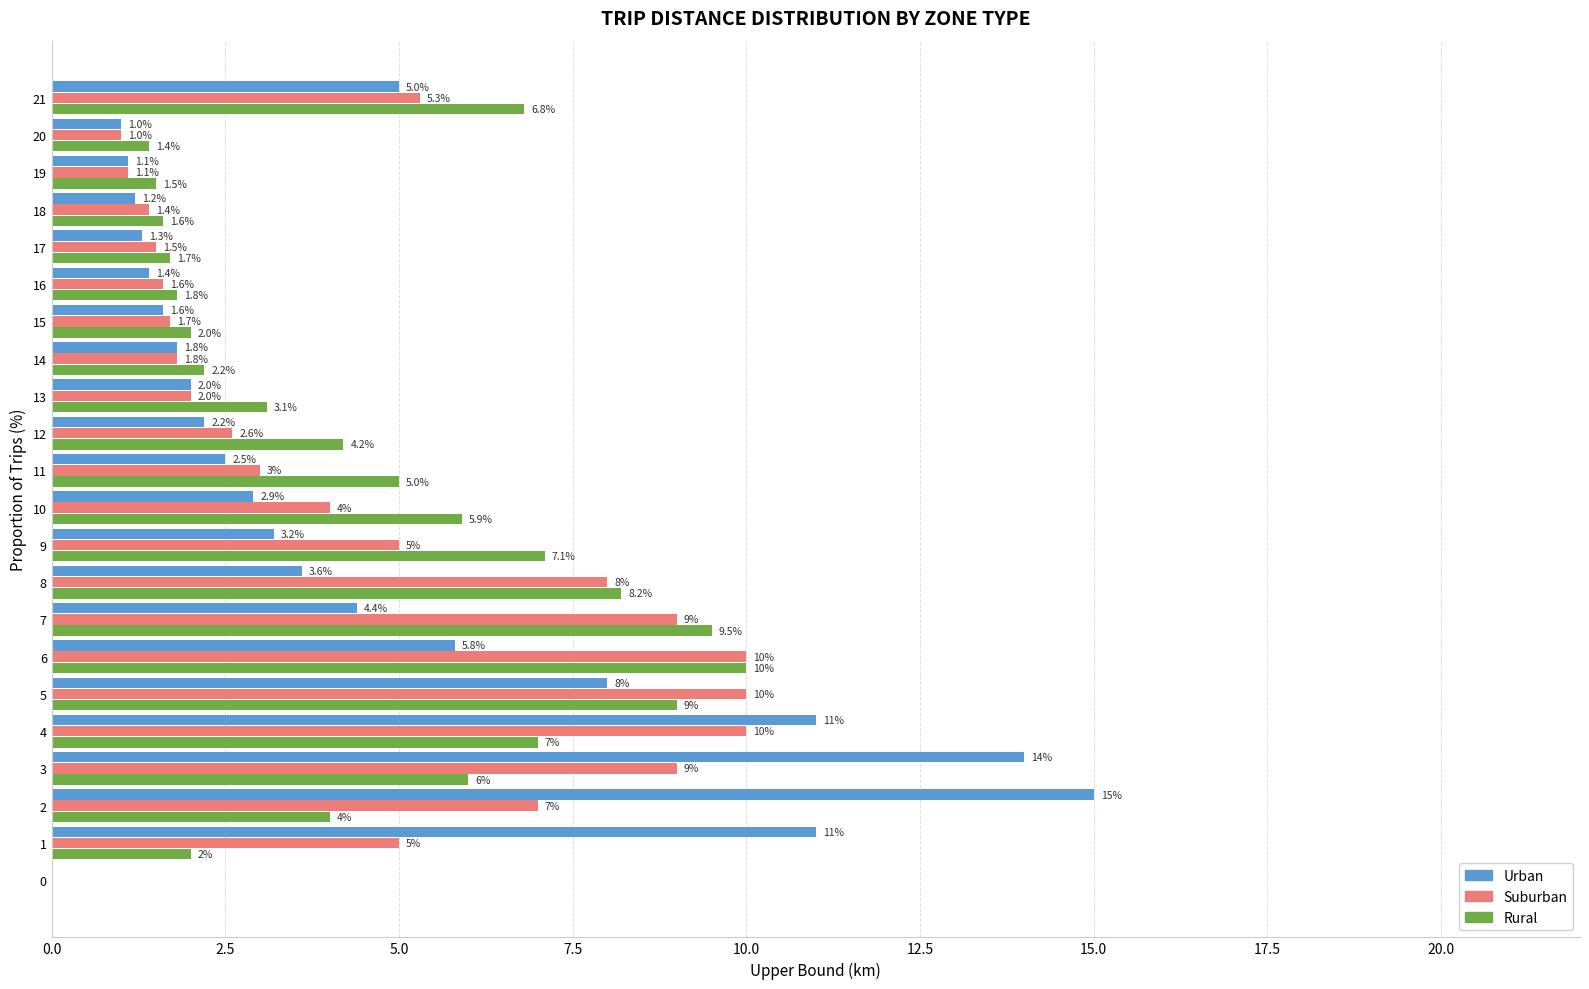

What is the average value of the Rural series?

4.5